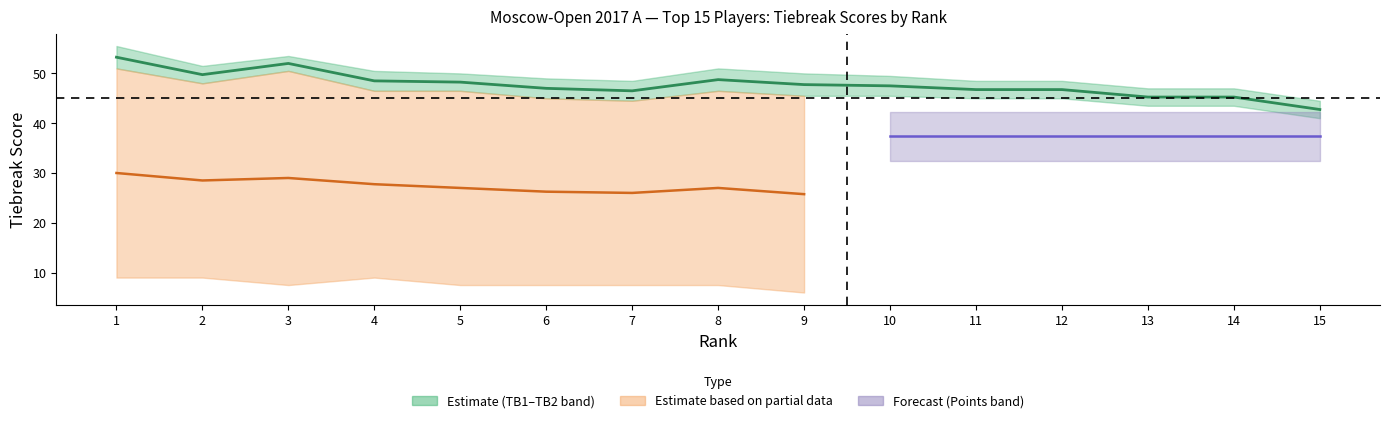

Count the number of categories in the chart.

15